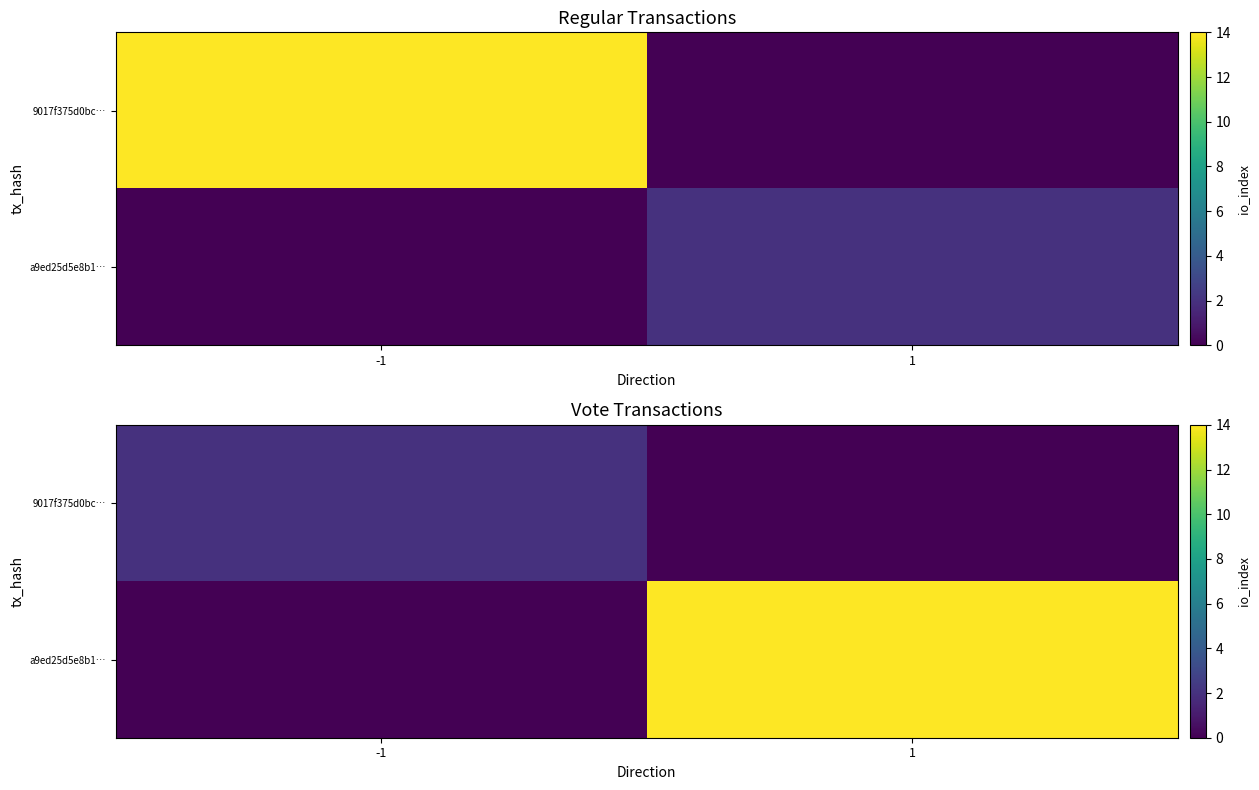

What is the total value across all series at -1?

2